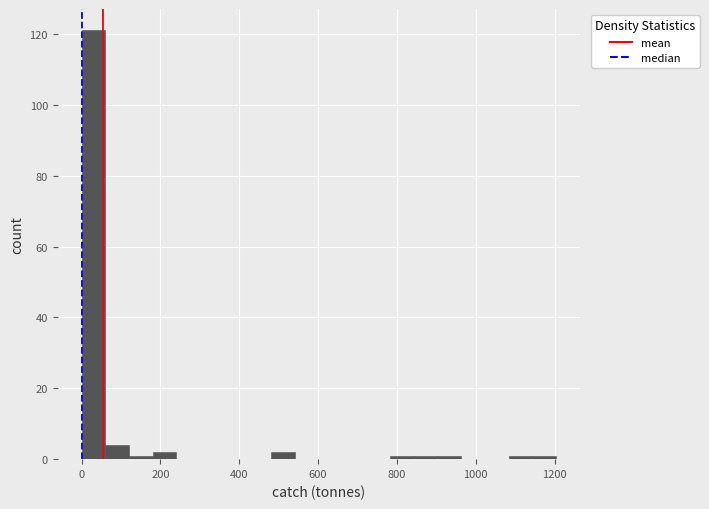

Read against the x-axis, roughly where is the centre of the tallest bar?

40